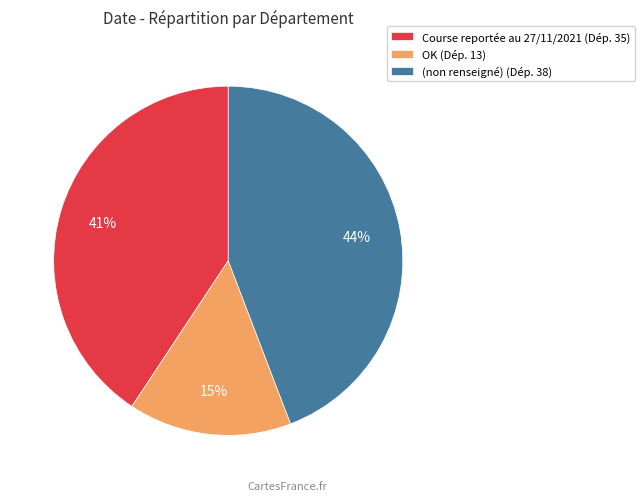

Approximately how many times larger is the value at OK (Dép. 13) compared to (non renseigné) (Dép. 38)?

0.3